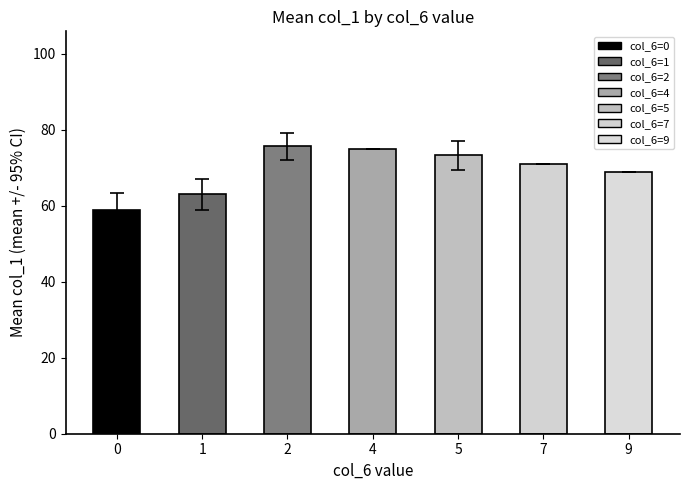

What is the change in value from 1 to 2?

+12.7